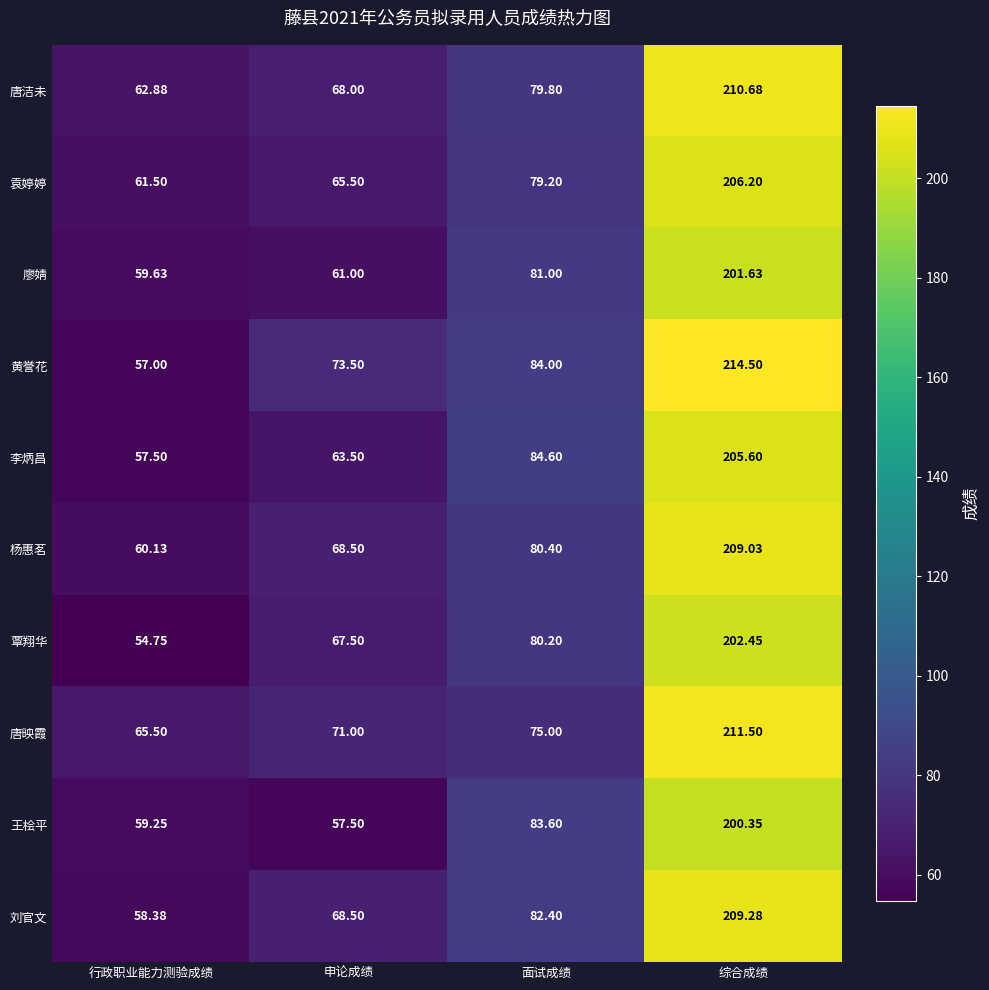

At which category is the sum across all series the highest?

综合成绩